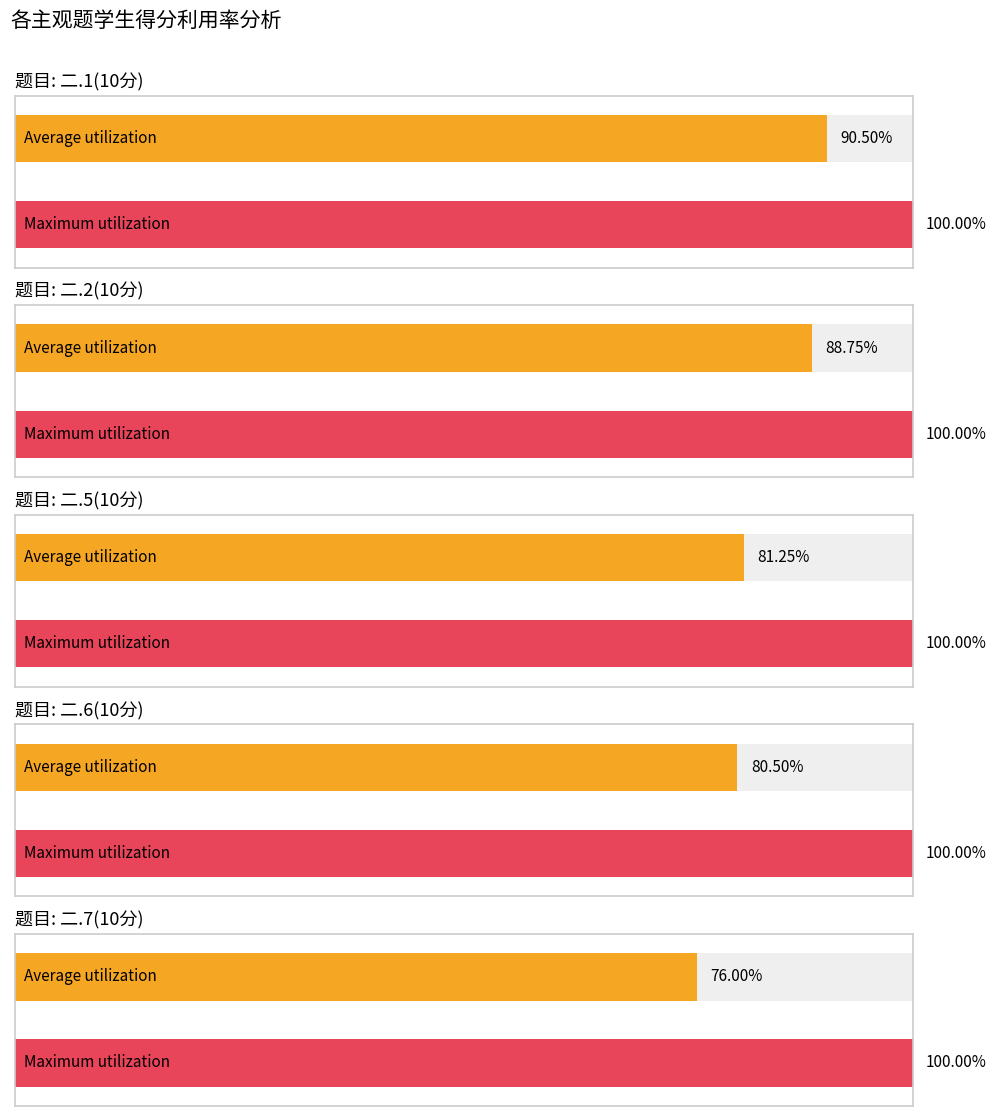

True or false: 二.2(10分) has a value of 16 at 武子宸.

False